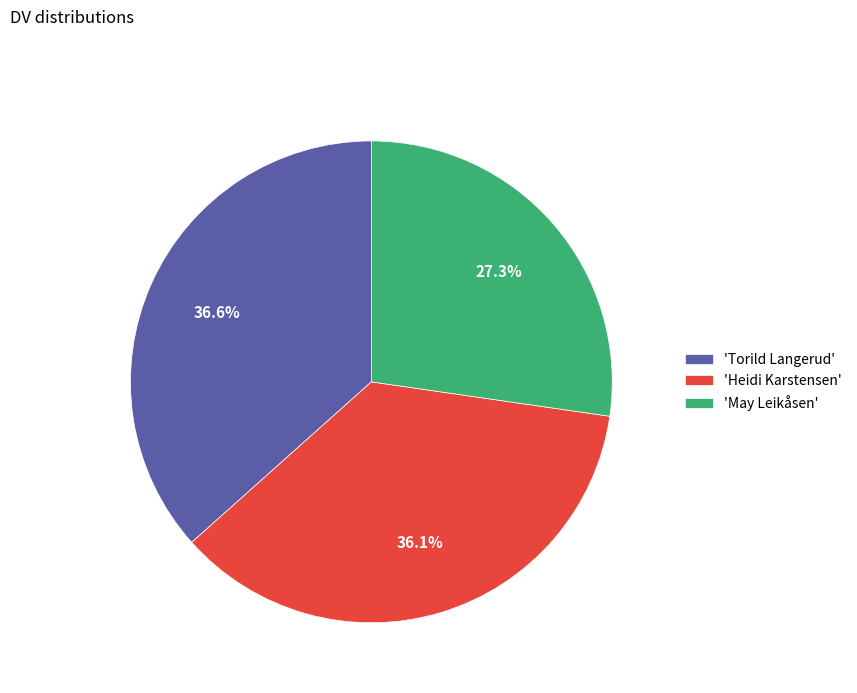

What percentage do 'Torild Langerud' and 'Heidi Karstensen' together represent?

72.7%